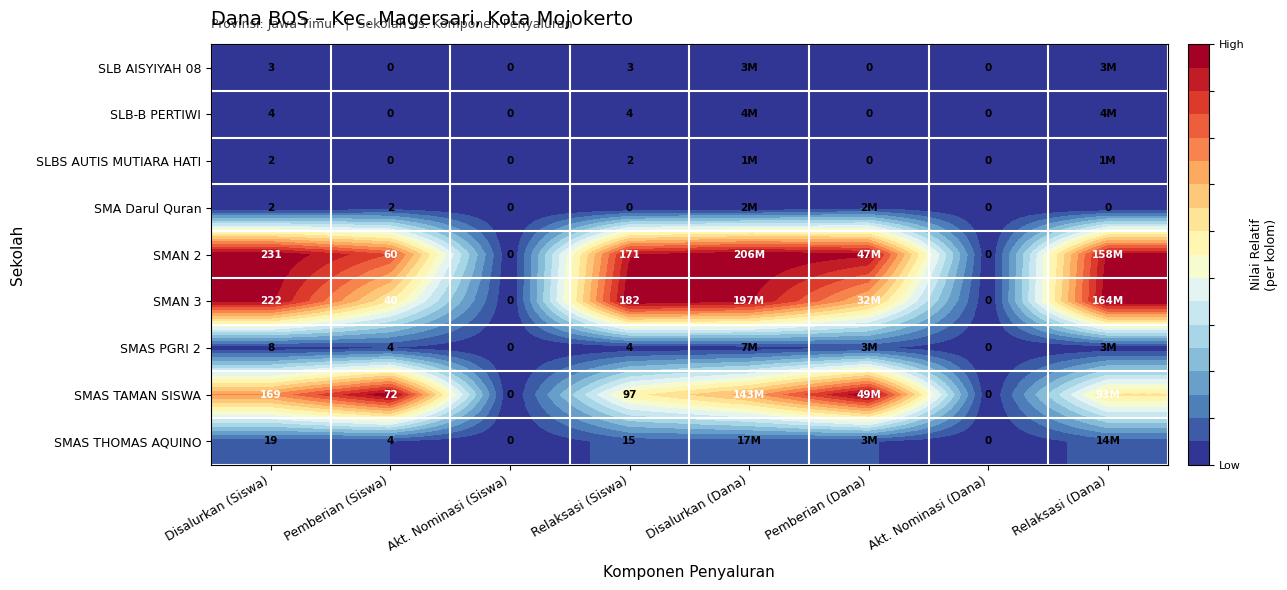

Is the value of SLB-B PERTIWI at Pemberian (Siswa) greater than the value of SMAN 3 at Disalurkan (Siswa)?

No